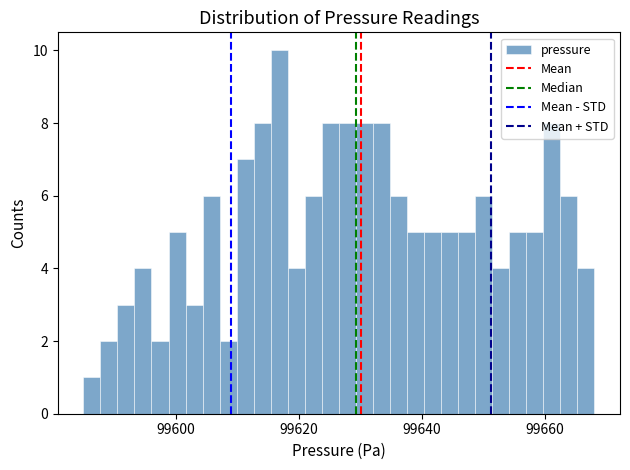

Read against the x-axis, roughly where is the centre of the tallest bar?

99616